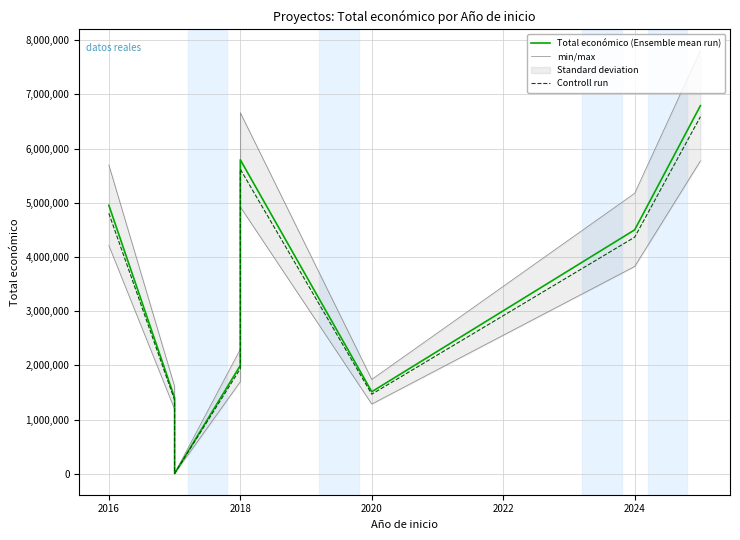

The Total económico (Ensemble mean run) series shows 509228.6 at 2016. True or false?

False